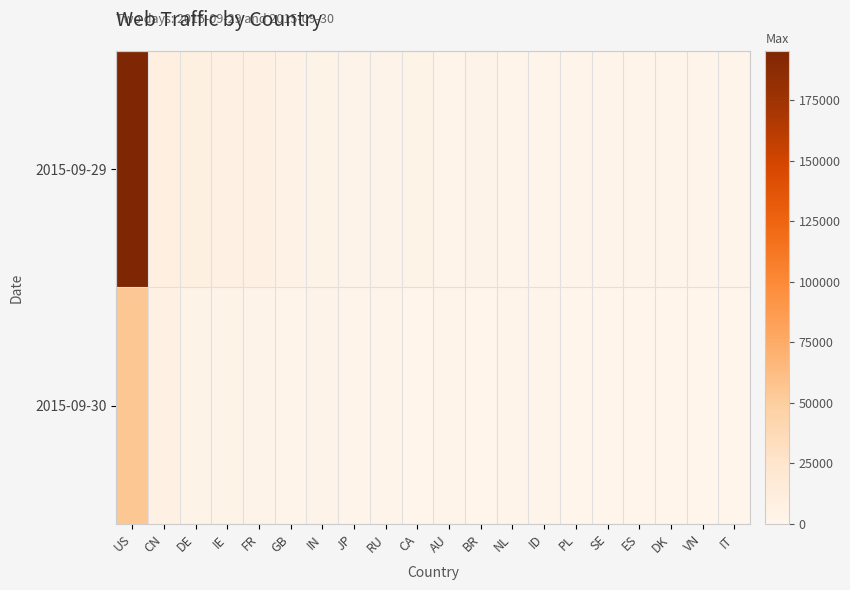

Count the number of categories in the chart.

20